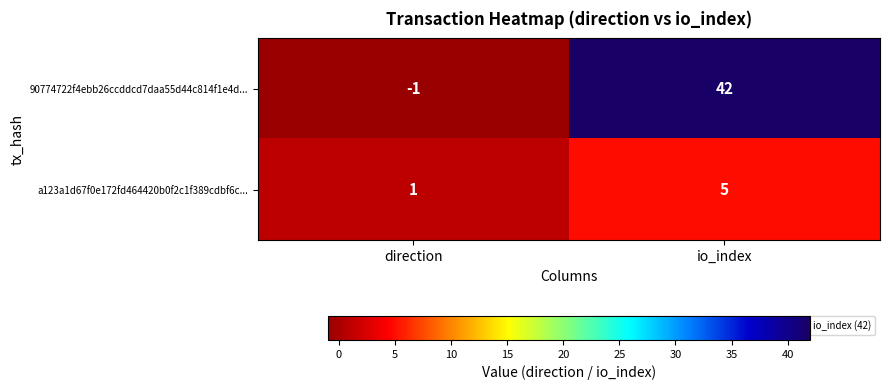

Which series has the largest range (max minus min)?

90774722f4ebb26ccddcd7daa55d44c814f1e4d...